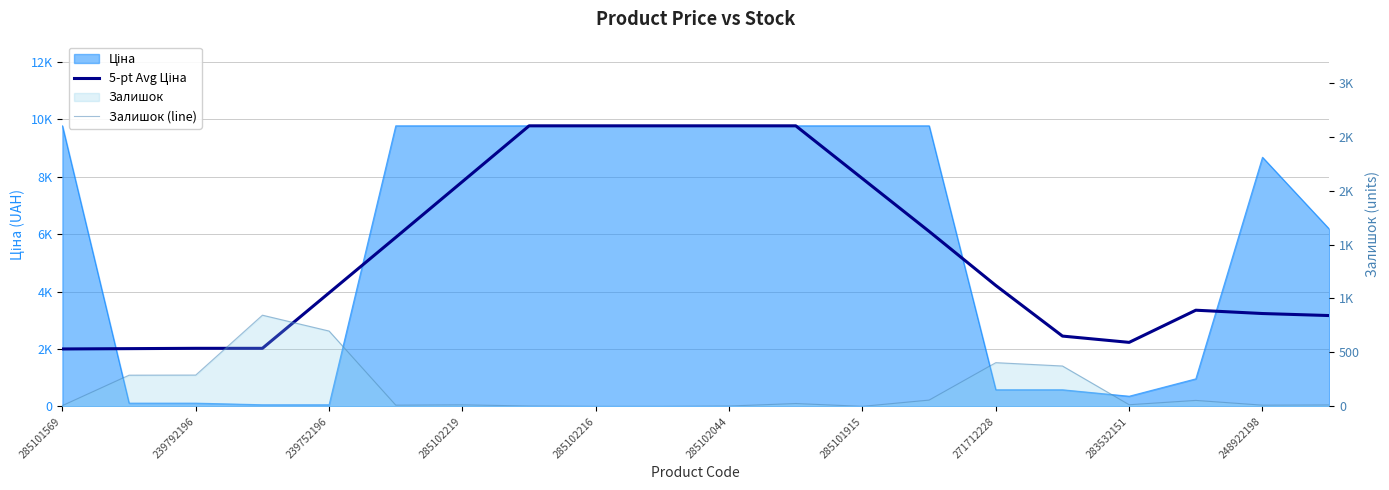

Between 17 and 16, which is larger?

17